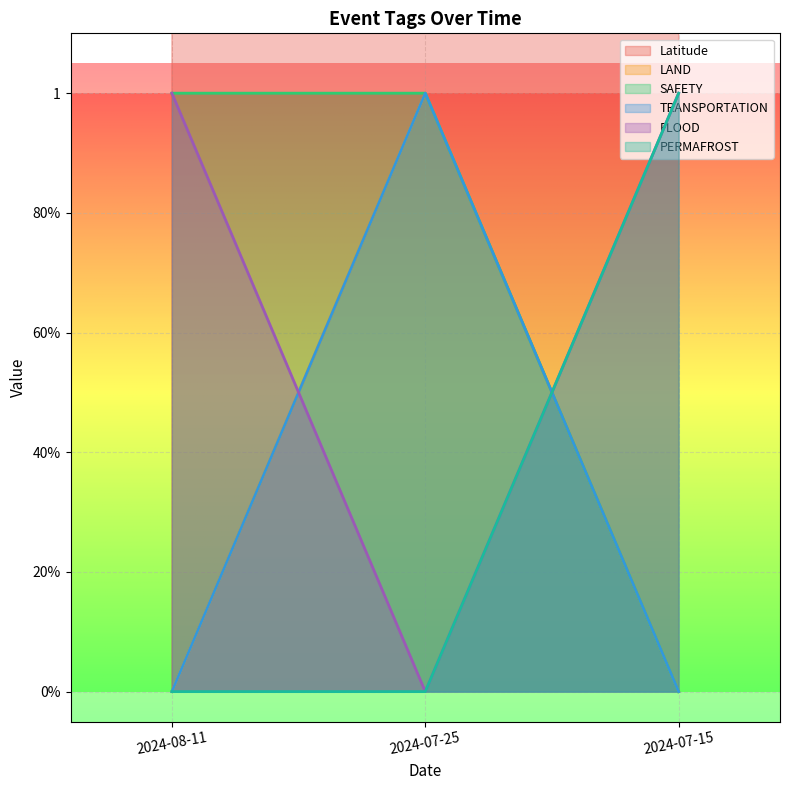

What position from the right is 2024-07-15?

1